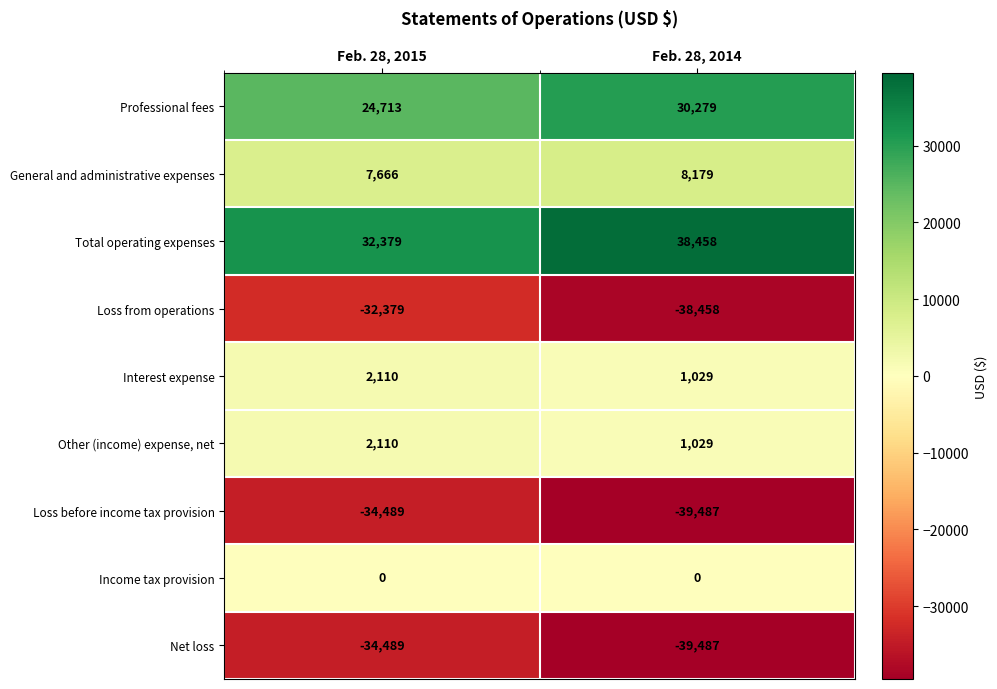

What is the sum of the Interest expense values at Feb. 28, 2015 and Feb. 28, 2014?

3139